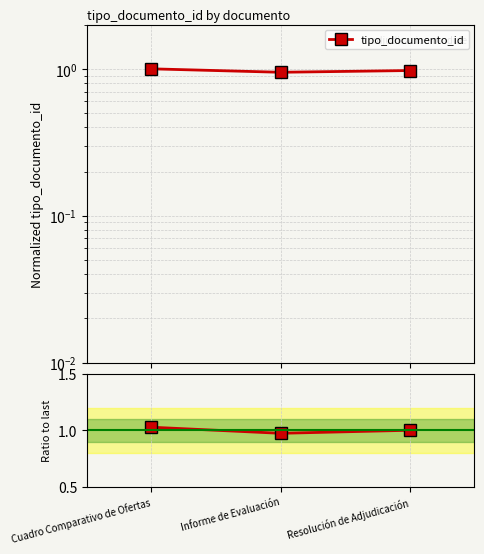

The chart shows a value of 1.0 at Informe de Evaluación. True or false?

True